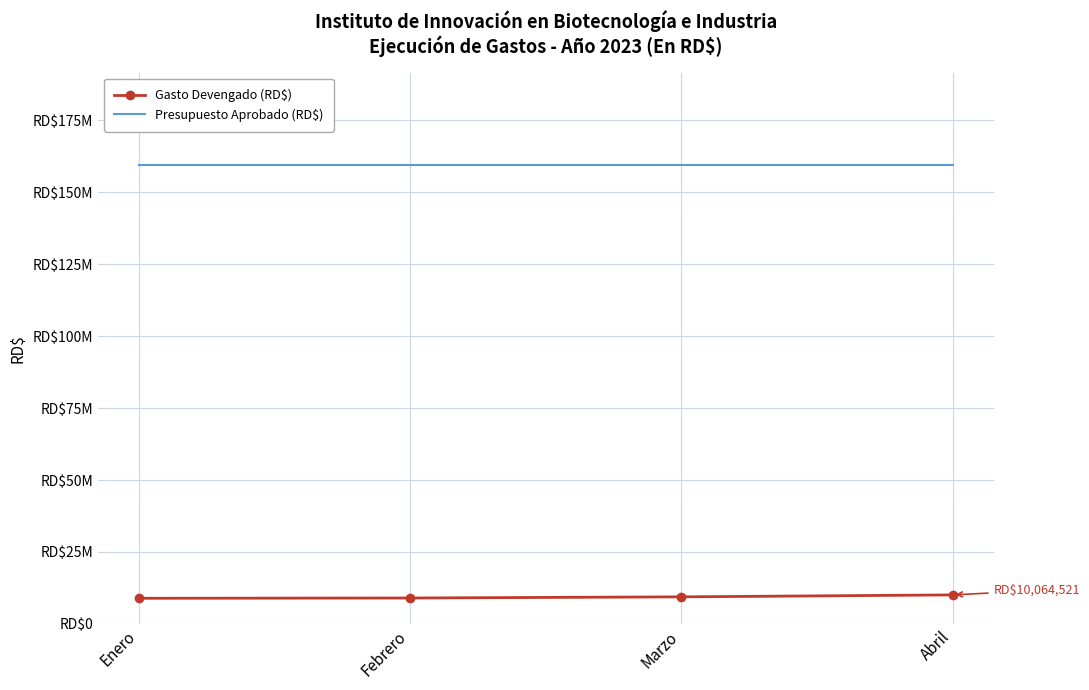

How many series are shown in this chart?

2